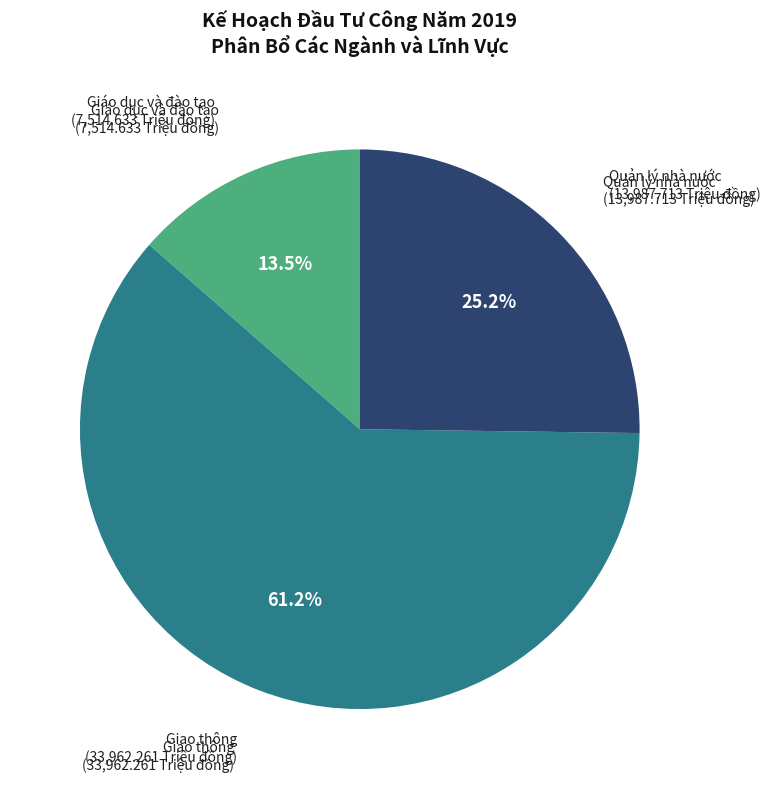

What is the ratio of the value at Giao thông to the value at Quản lý nhà nước?

2.4